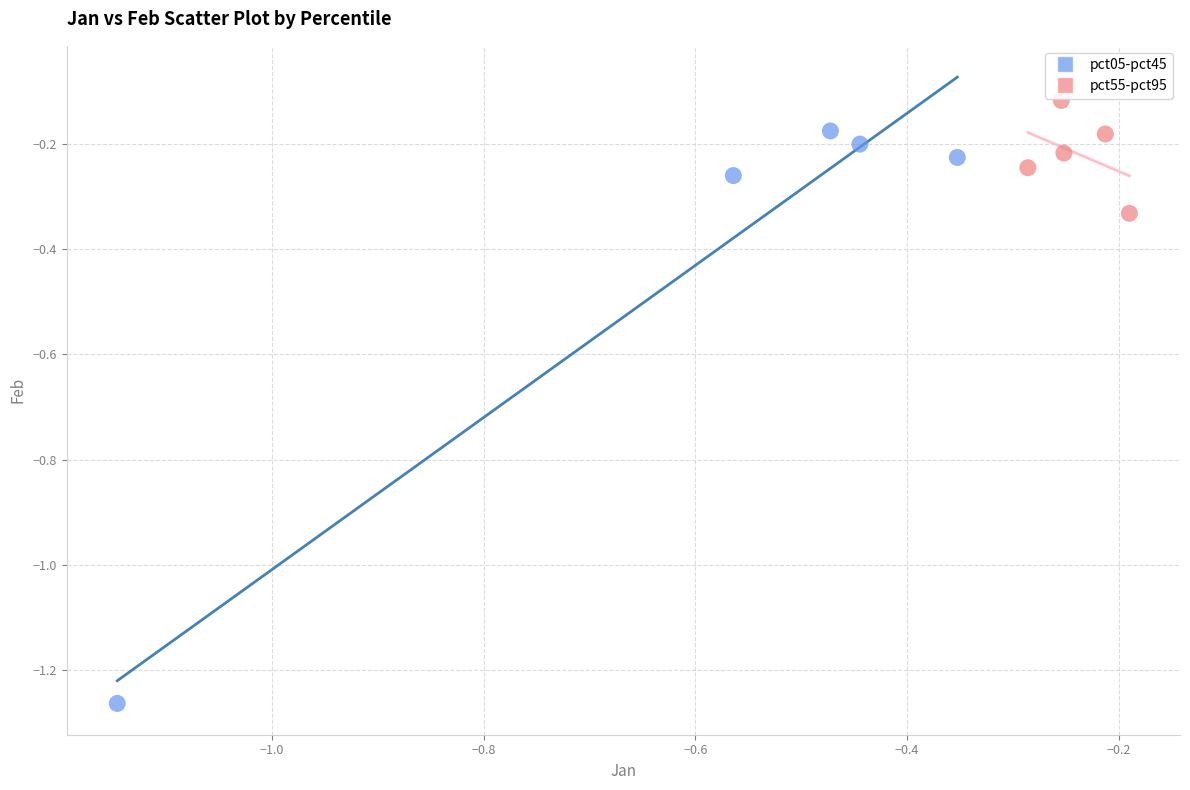

What are all the series names shown in the legend?

pct05-pct45, pct55-pct95